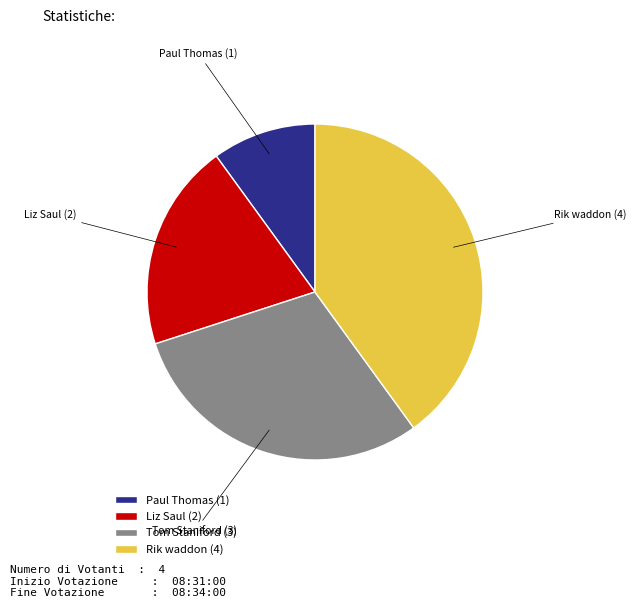

What is the largest slice in the pie chart?

Rik waddon (4)